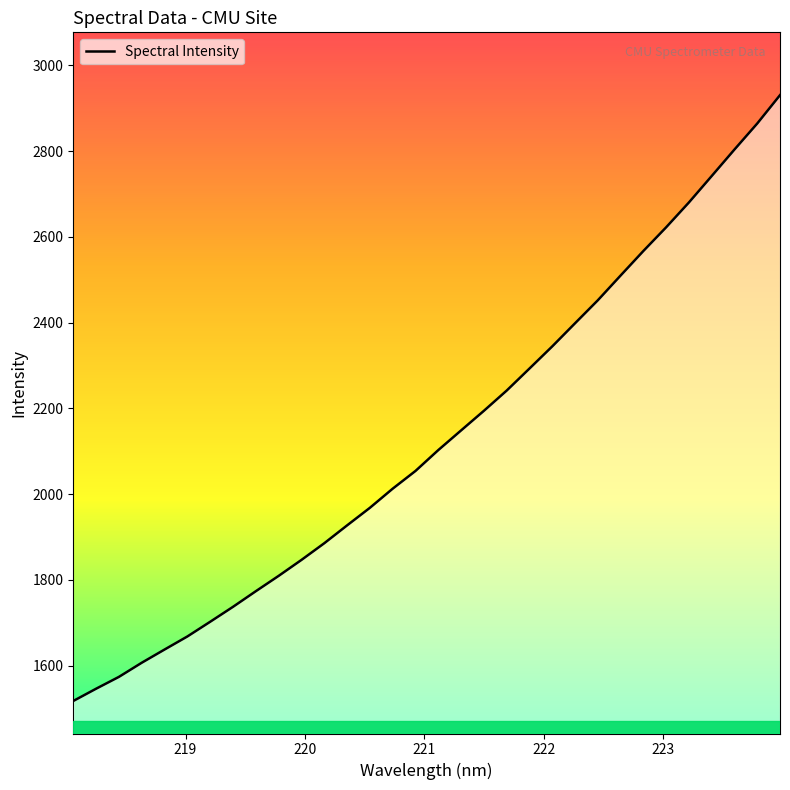

What is the minimum value shown in the chart?

1517.4